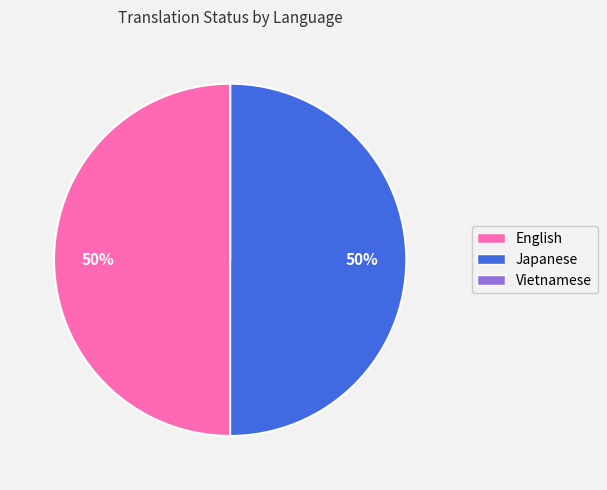

To the nearest percent, what is the difference between the largest and smallest slice percentages?

50%